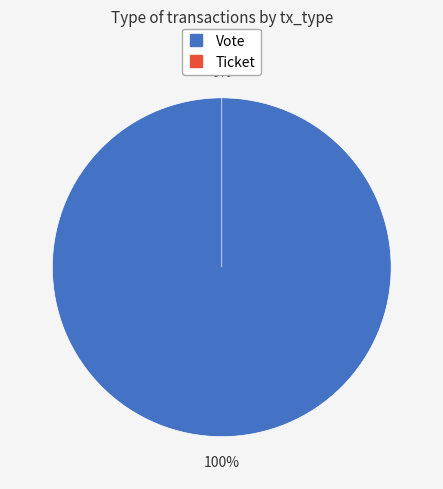

Which slice represents more than half of the pie?

Vote